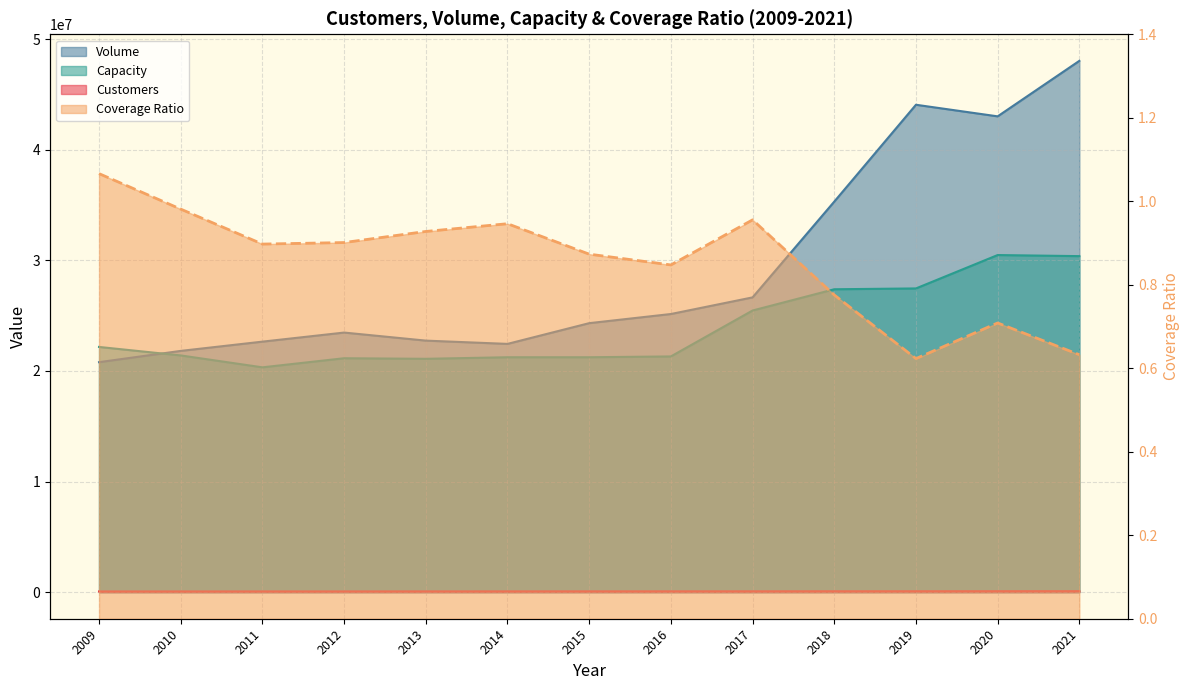

Reading left to right, transcribe all the data shown in this chart.

Customers: 66163.0	66609.0	68710.0	69531.0	71412.0	73156.0	75160.0	76859.0	78650.0	82440.0	84200.0	88032.0	91020.0
Volume: 20789369.0	21808869.0	22645200.9	23465679.6	22737732.8	22441713.4	24315651.9	25142382.4	26645635.6	35302802.5	44057418.7	43009601.4	48025942.0
Capacity: 22166204.0	21398887.0	20323155.0	21145381.0	21093380.0	21235510.0	21235510.0	21308311.0	25459510.0	27379510.0	27454480.0	30472281.0	30374480.0
Coverage Ratio: 1.1	1.0	0.9	0.9	0.9	0.9	0.9	0.8	1.0	0.8	0.6	0.7	0.6